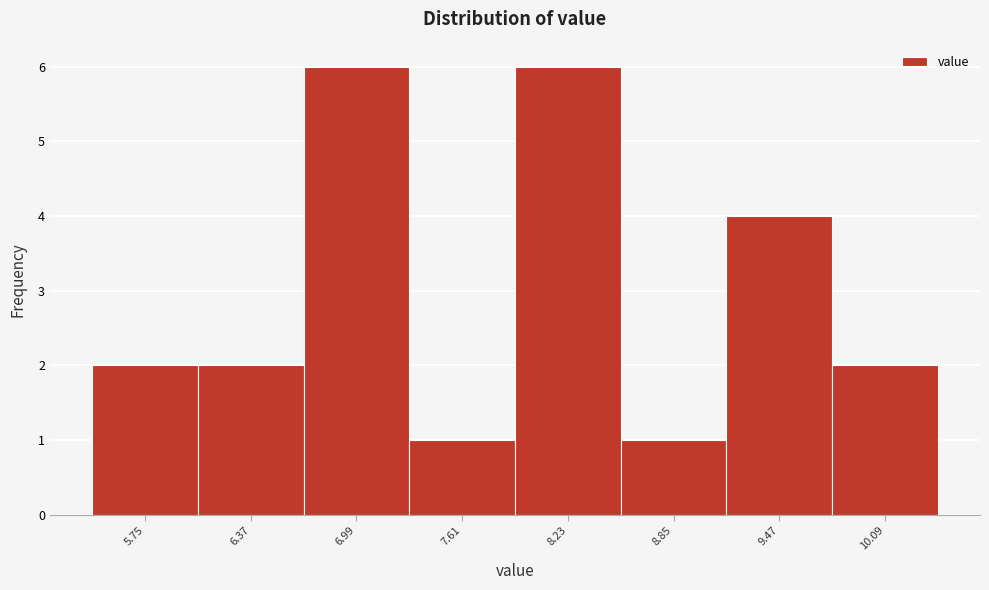

Reading right to left, extract all data points from this chart.

2	4	1	6	1	6	2	2